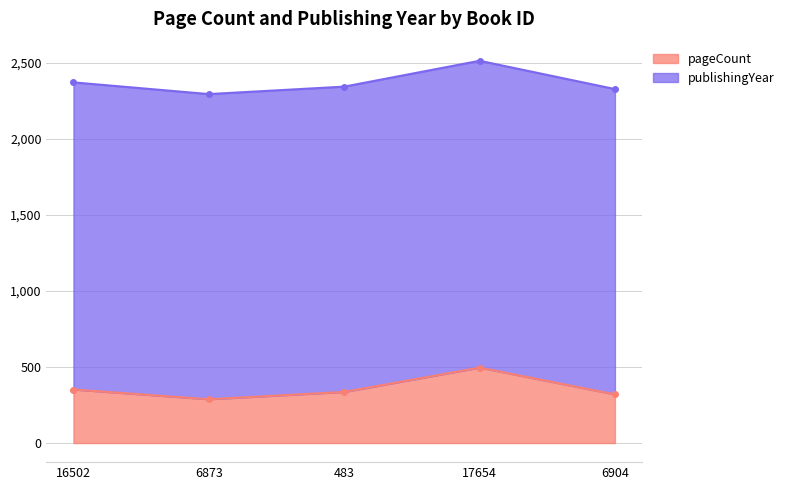

Rank the categories by value from highest to lowest.

17654, 16502, 483, 6904, 6873